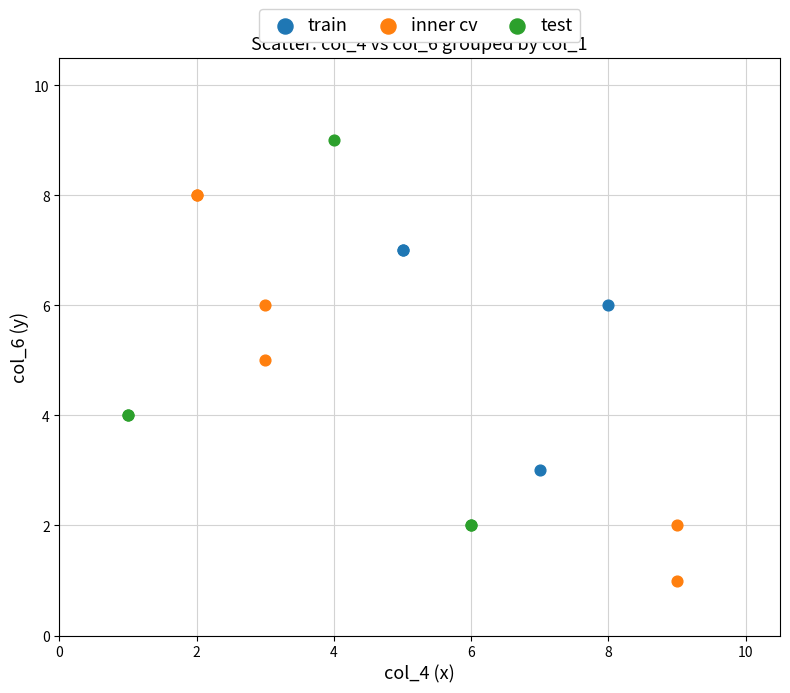

Which series reaches the minimum Y coordinate?

inner cv